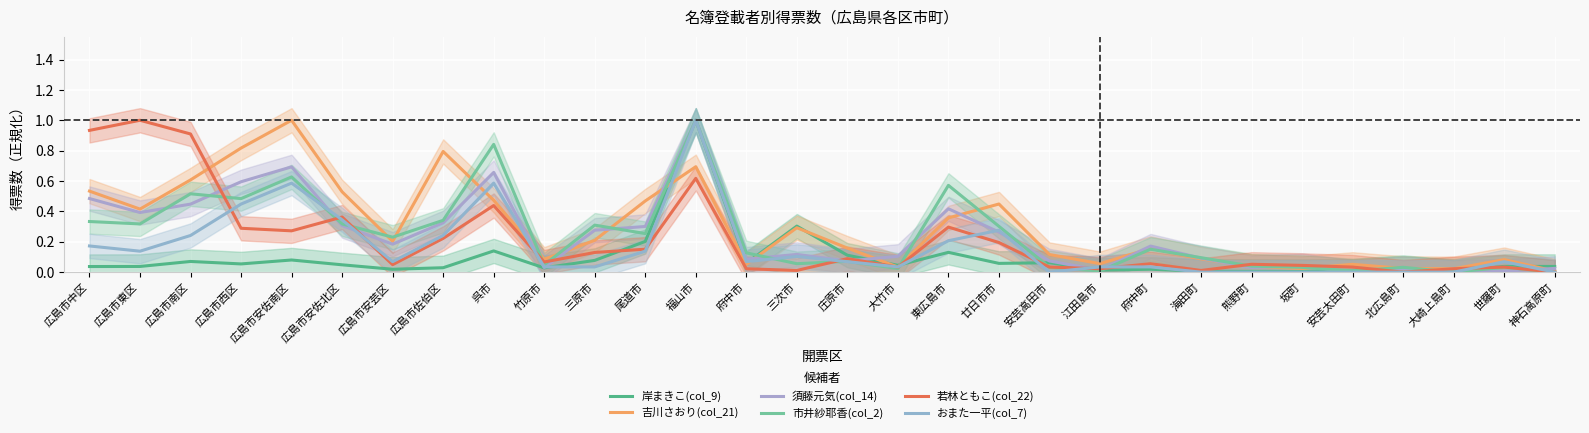

In 吉川さおり(col_21), how many points are higher than both neighbors (excluding endpoints)?

8